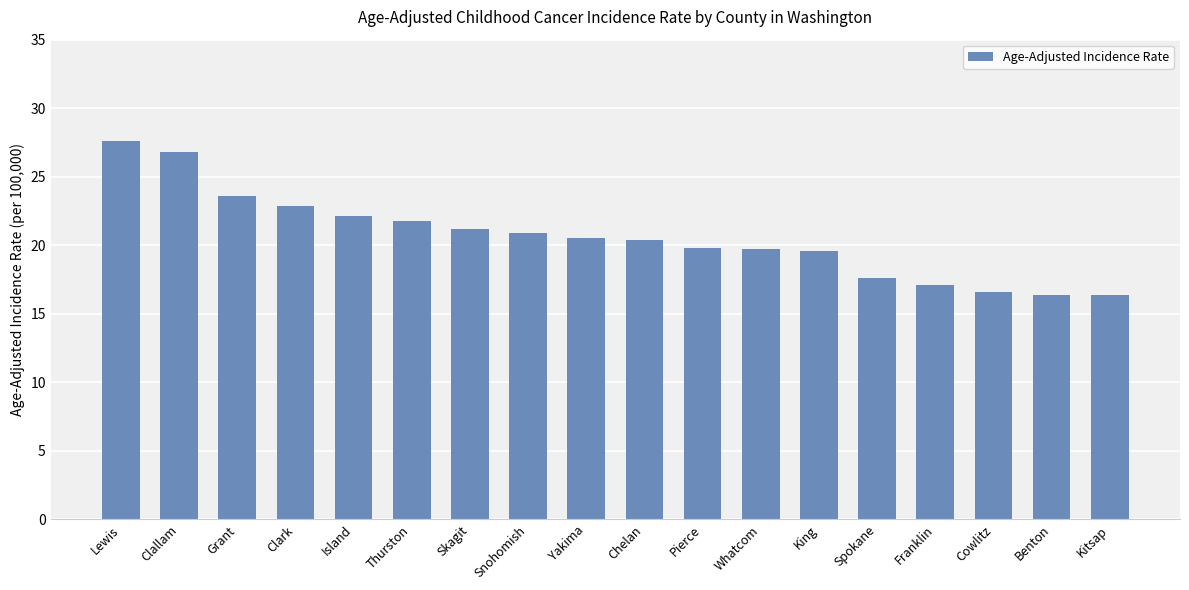

How many categories are shown in the chart?

18